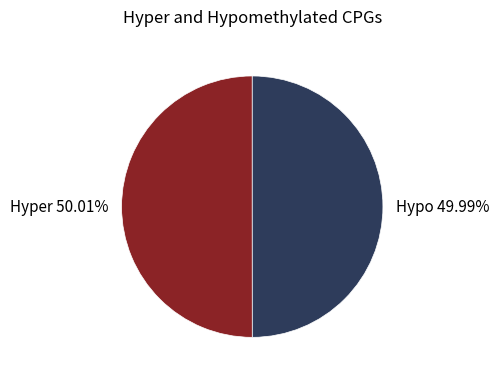

Combined, do Hypo 49.99% and Hyper 50.01% account for over 50%?

Yes